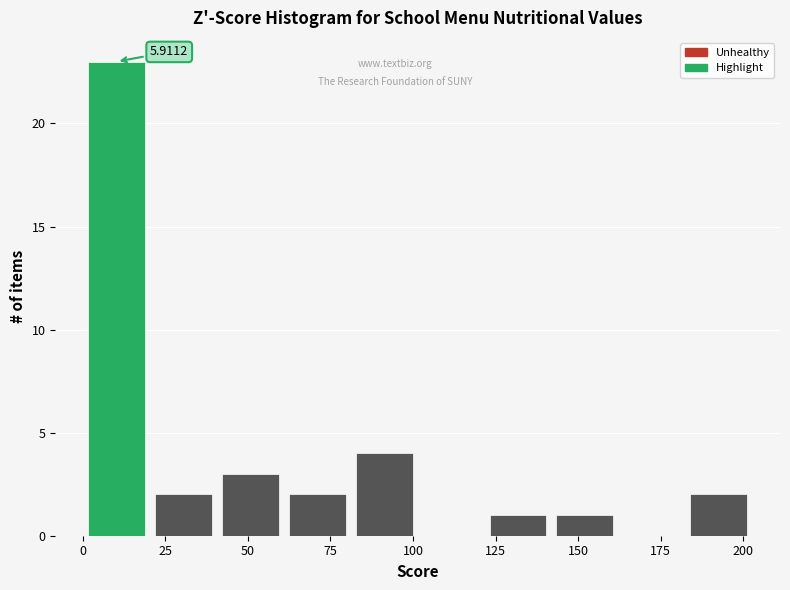

Over which range of the x-axis is the bar tallest?

0 to 20